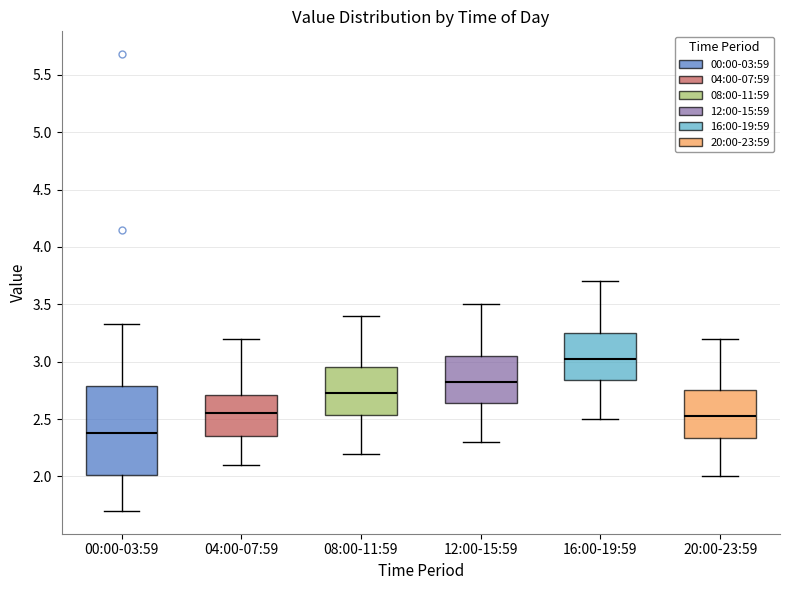

Reading left to right, transcribe this box plot: for each box, give where its median line is, the range the box spans, and where its two whiskers end, as read against the y-axis. The values are not printed on the chart, so give them approximately, as read against the axis.

00:00-03:59: median 2.40, box 2.00 to 2.80, whiskers 1.70 to 3.35
04:00-07:59: median 2.55, box 2.35 to 2.70, whiskers 2.10 to 3.20
08:00-11:59: median 2.75, box 2.55 to 2.95, whiskers 2.20 to 3.40
12:00-15:59: median 2.85, box 2.65 to 3.05, whiskers 2.30 to 3.50
16:00-19:59: median 3.05, box 2.85 to 3.25, whiskers 2.50 to 3.70
20:00-23:59: median 2.55, box 2.35 to 2.75, whiskers 2.00 to 3.20